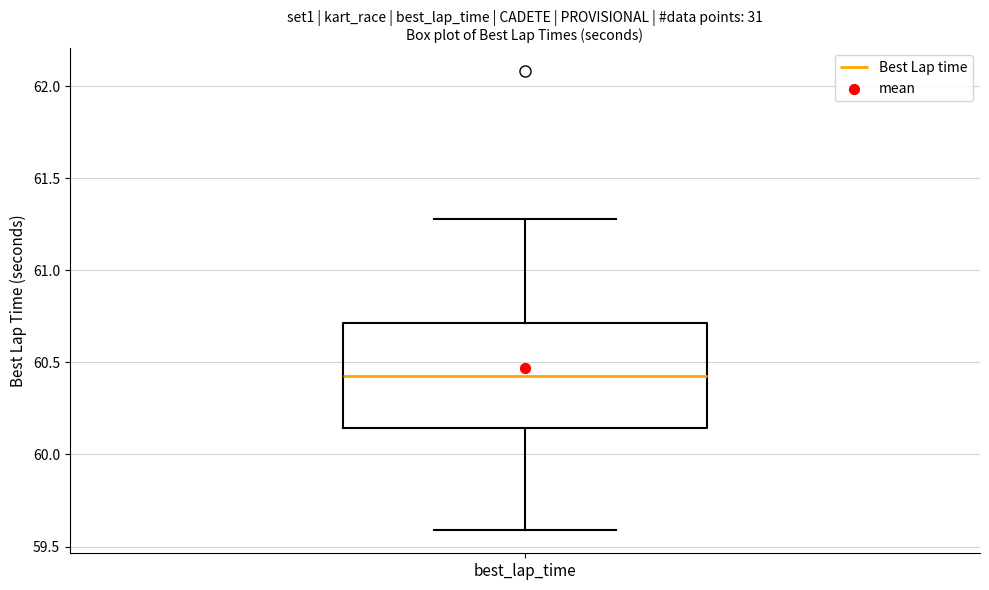

Read this box plot against the y-axis: the position of the median line, the range covered by the box, and the ends of both whiskers. The values are not printed on the chart, so give them approximately, as read against the axis.

median 60.45, box 60.15 to 60.70, whiskers 59.60 to 61.30